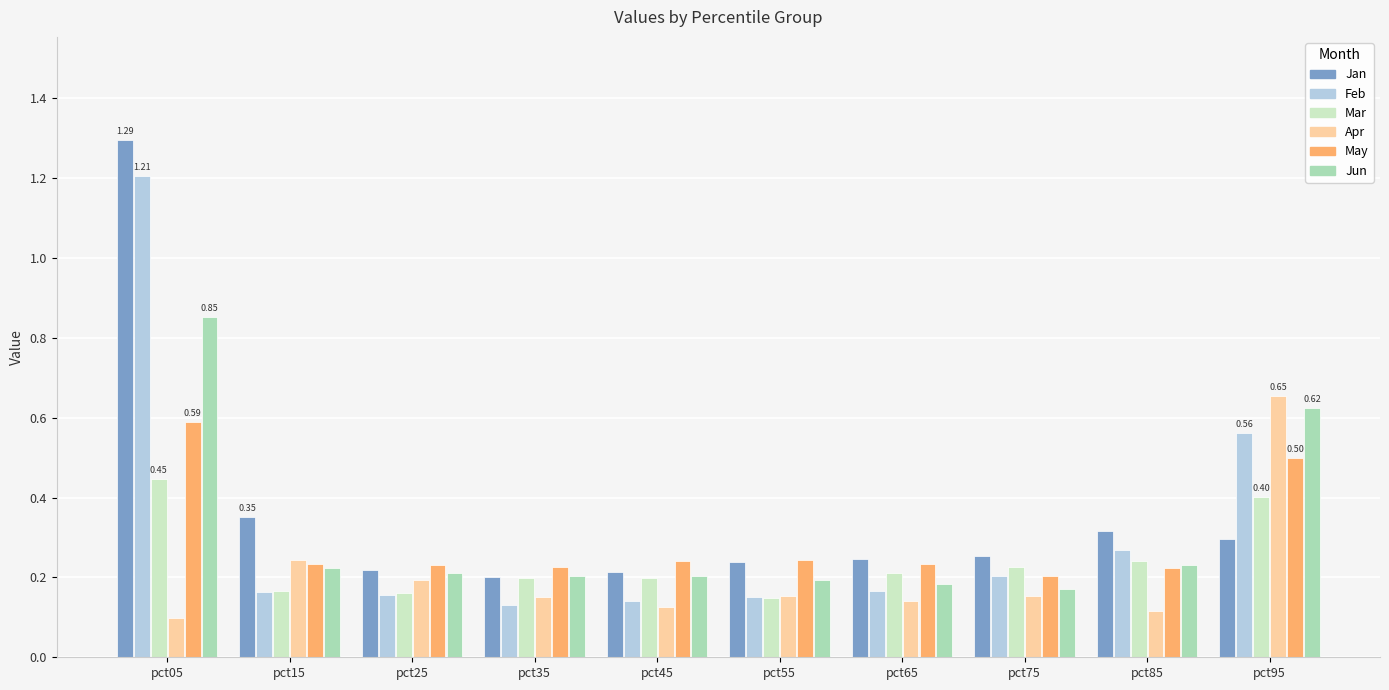

What is the sum of all Jan values?

3.6